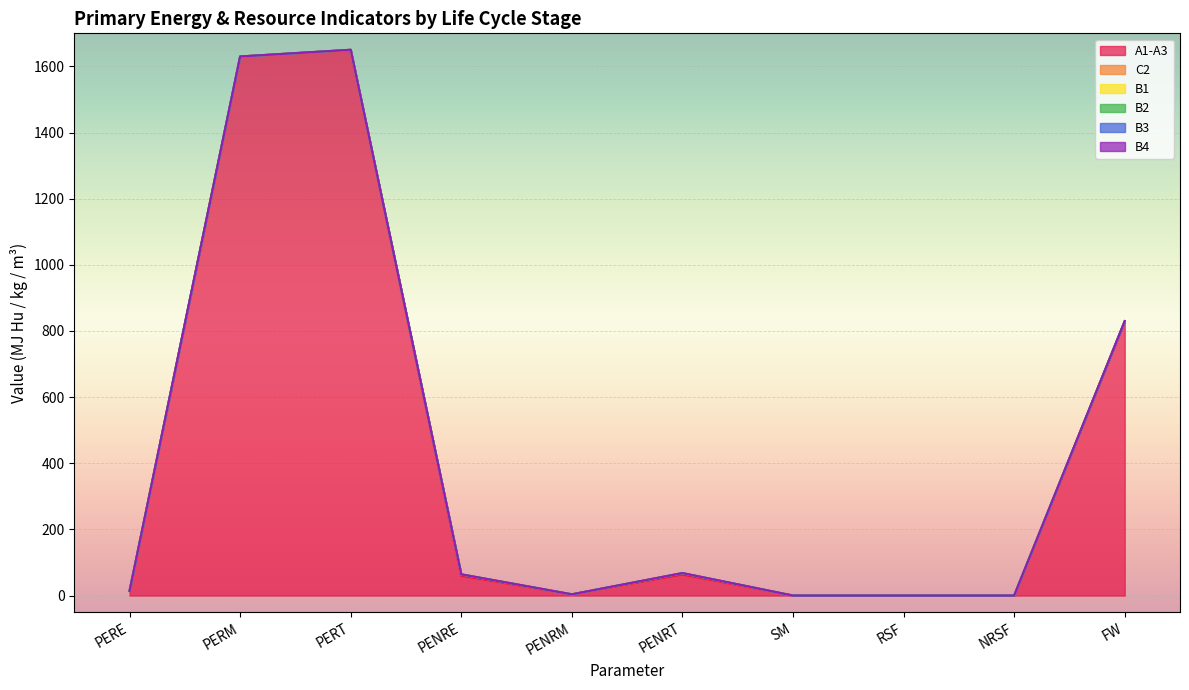

What is the label of the 2nd point from the left?

PERM